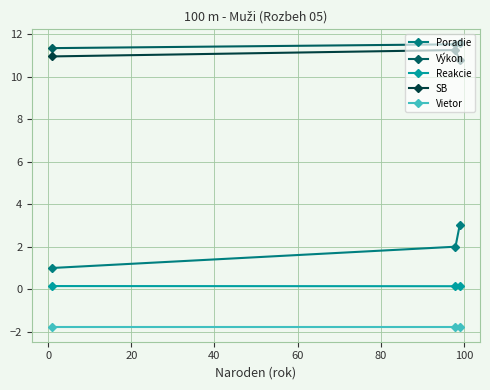

Which series has the widest spread of values?

Poradie